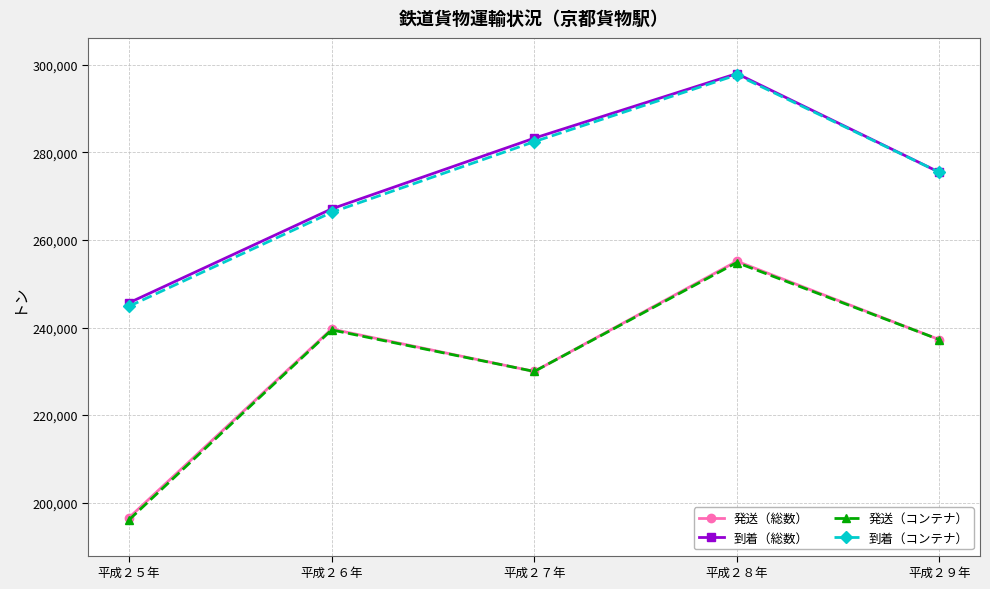

What is the difference between the highest and lowest values at 平成２８年?

43155